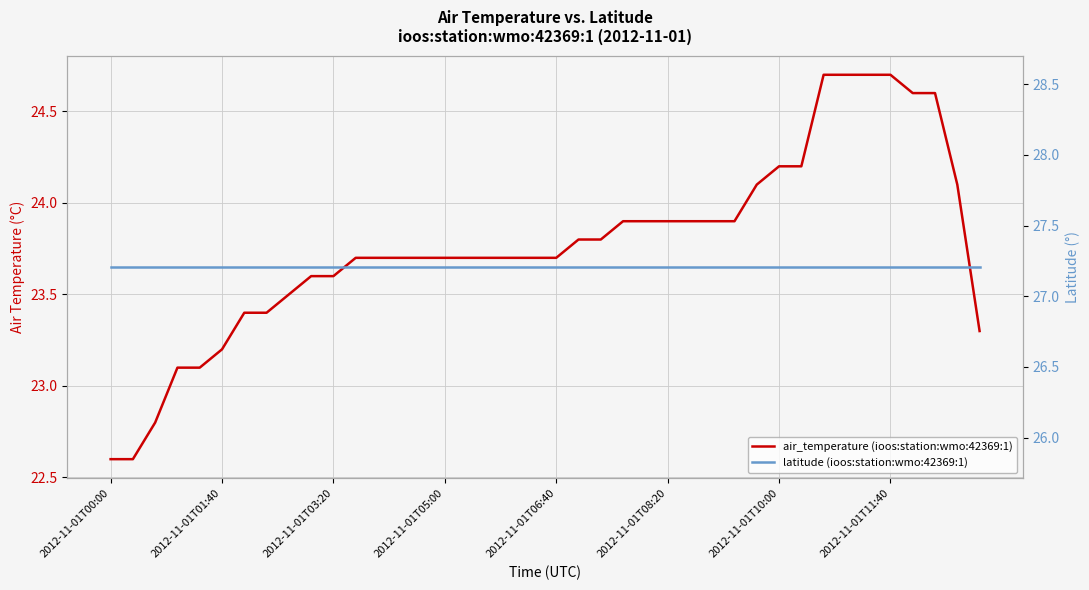

The air_temperature (ioos:station:wmo:42369:1) series shows 23.5 at 8. True or false?

True